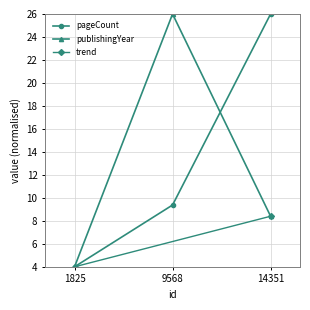

Which category has the highest value in the pageCount series?

14351